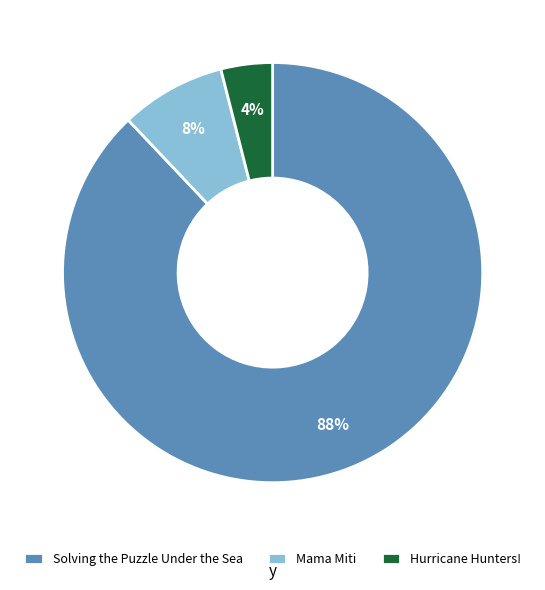

Combined, do Solving the Puzzle Under the Sea and Mama Miti account for over 50%?

Yes